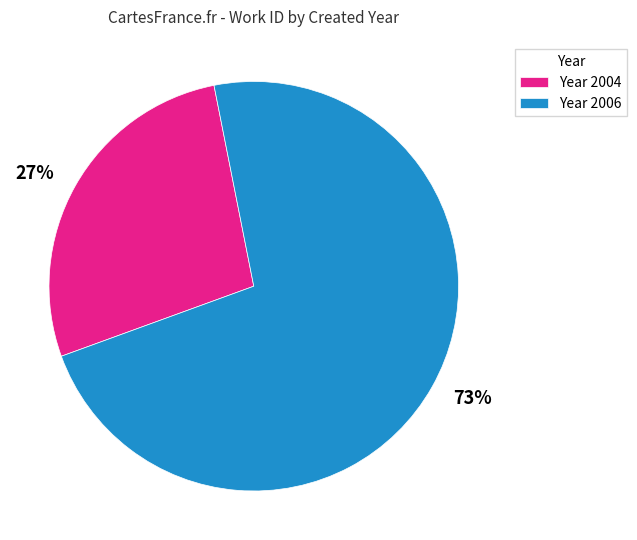

Which category has the biggest portion of the pie?

Year 2006